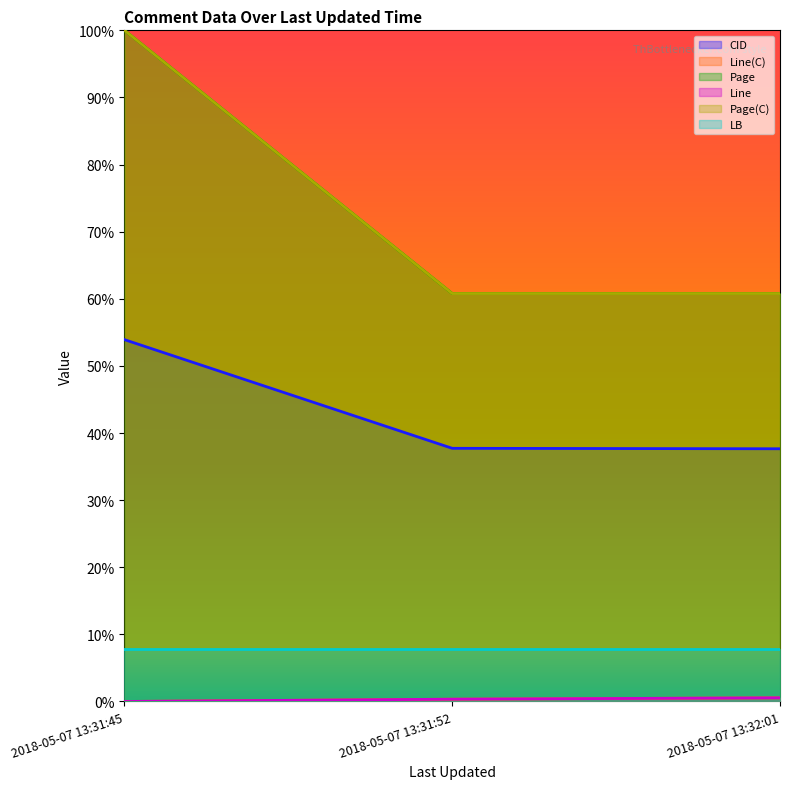

What is the label of the 1st point from the left?

2018-05-07 13:31:45